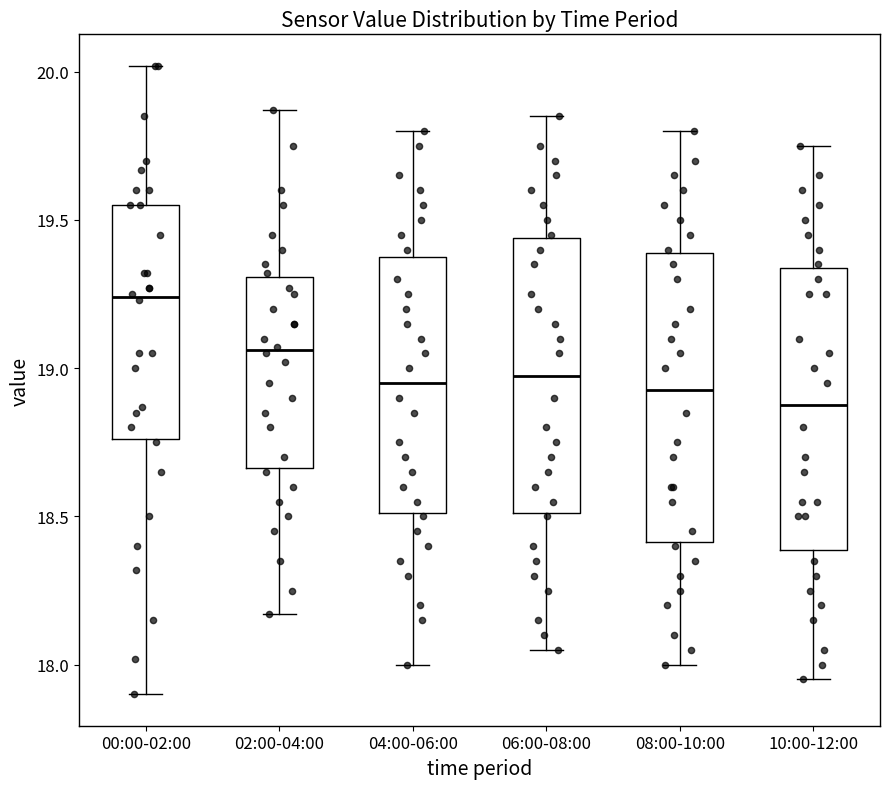

Reading left to right, read every box against the y-axis: the position of its median line, the range the box covers, and the ends of its whiskers. The values are not printed on the chart, so give them approximately, as read against the axis.

00:00-02:00: median 19.25, box 18.75 to 19.55, whiskers 17.90 to 20.00
02:00-04:00: median 19.05, box 18.65 to 19.30, whiskers 18.15 to 19.85
04:00-06:00: median 18.95, box 18.50 to 19.40, whiskers 18.00 to 19.80
06:00-08:00: median 19.00, box 18.50 to 19.45, whiskers 18.05 to 19.85
08:00-10:00: median 18.95, box 18.40 to 19.40, whiskers 18.00 to 19.80
10:00-12:00: median 18.90, box 18.40 to 19.35, whiskers 17.95 to 19.75